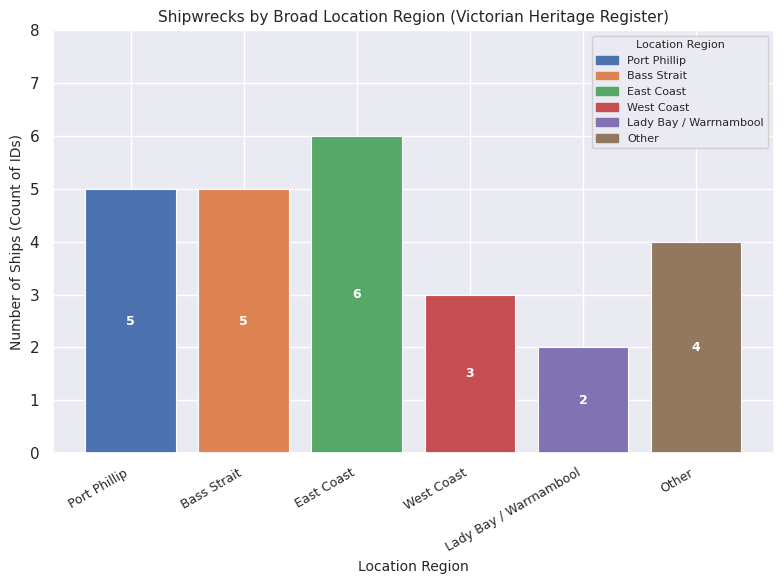

Count the values in the range 3 to 5.

4